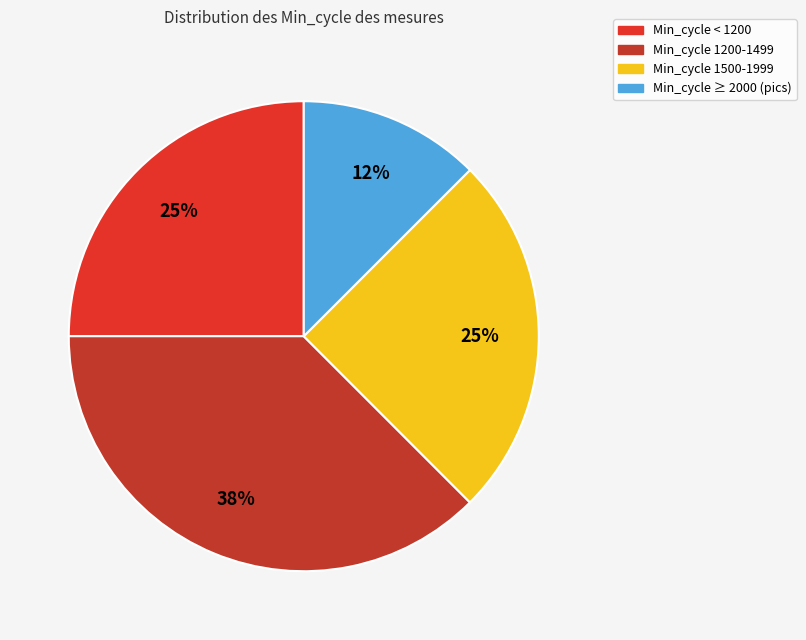

Count the number of slices in the pie.

4